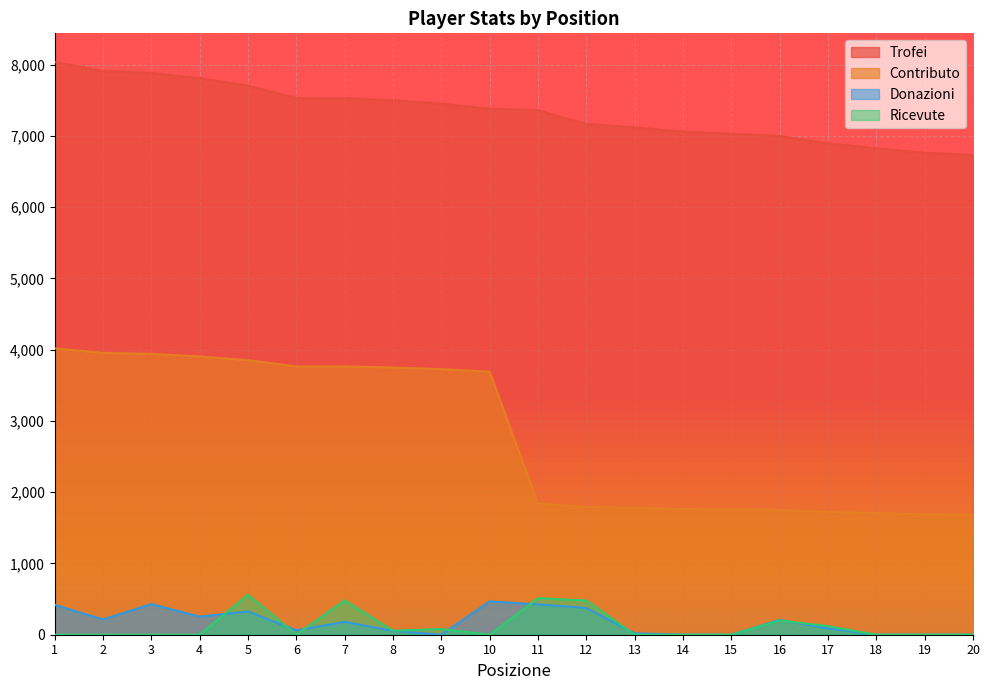

What is the spread (max minus min) of values at 3?

7883